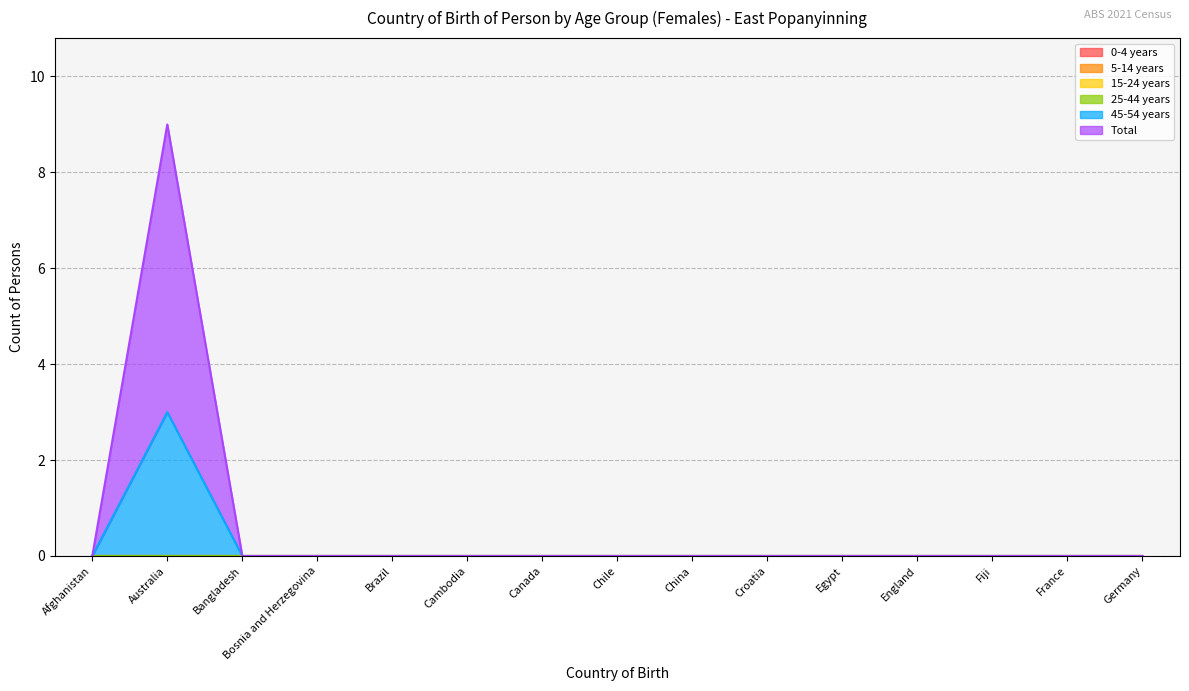

Which series has the largest total across all categories?

Total